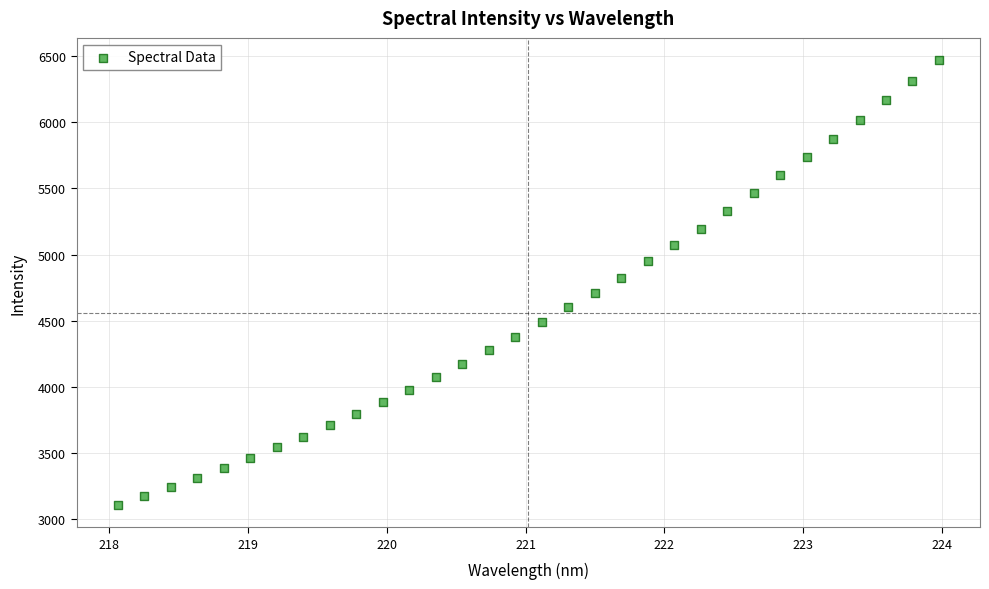

What is the range of X values (max minus min)?

5.9